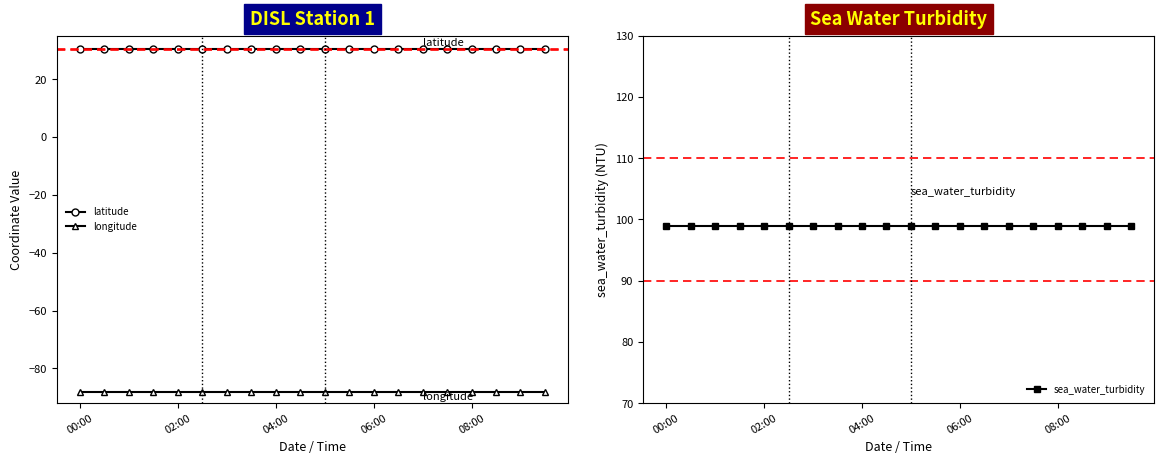

How many series are shown in this chart?

3